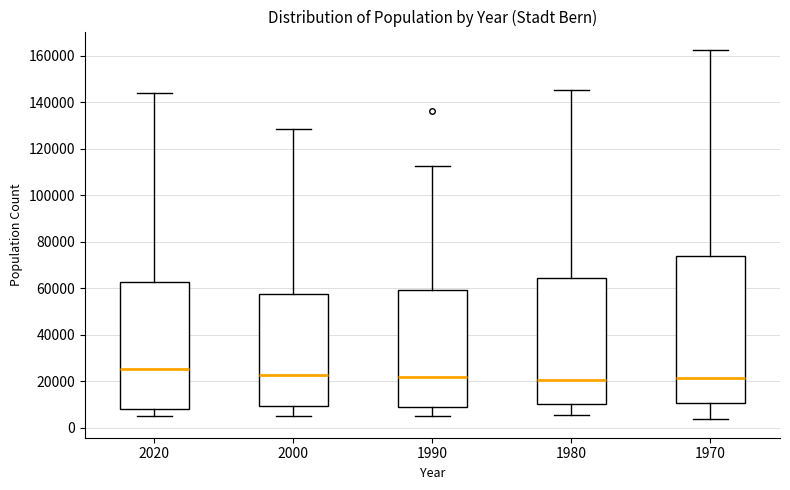

Where does the median line of the box at x = 1970 sit on the y-axis? The values are not printed on the chart, so give them approximately, as read against the axis.

22000